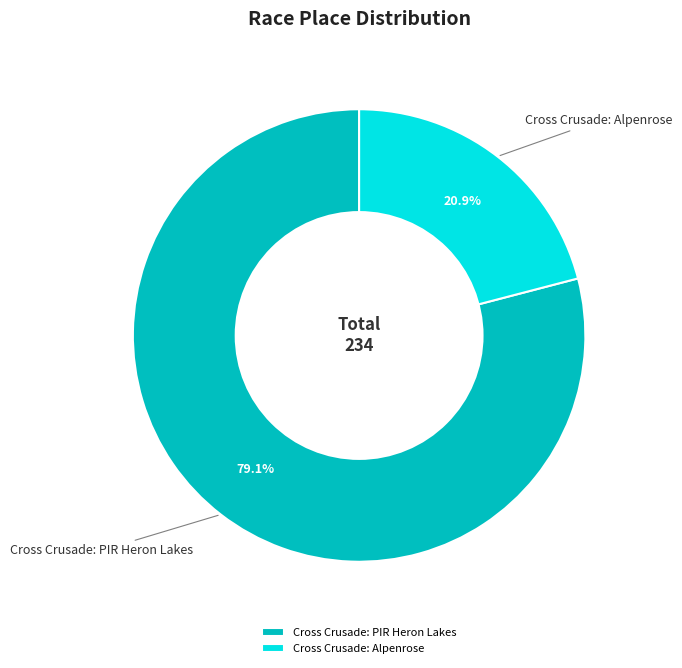

What is the ratio of the value at Cross Crusade: PIR Heron Lakes to the value at Cross Crusade: Alpenrose?

3.8